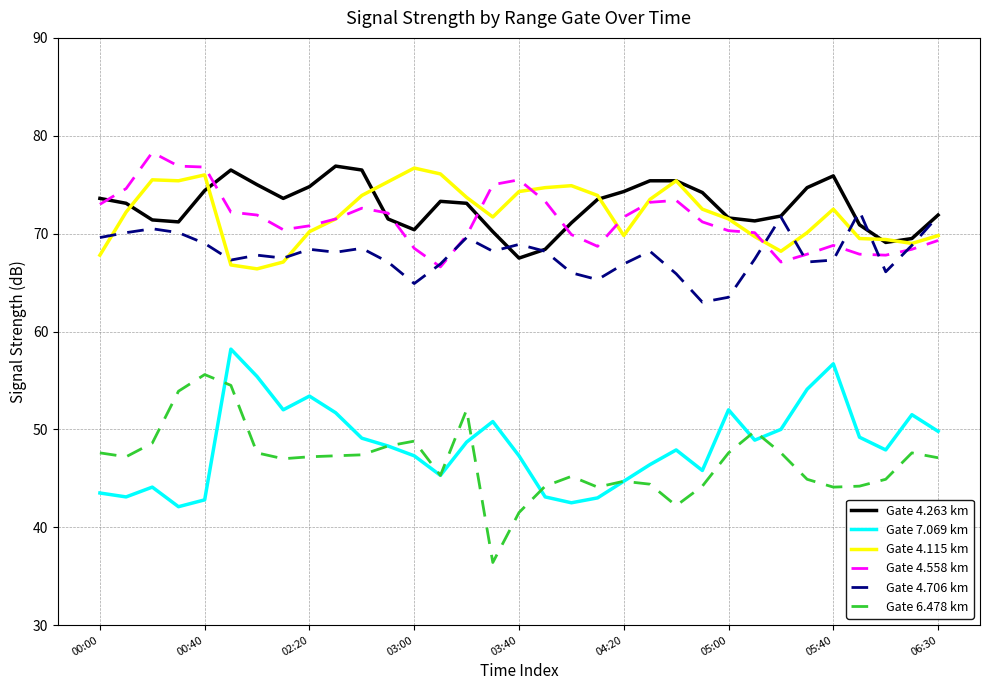

What is the highest value of the Gate 6.478 km series?

55.6